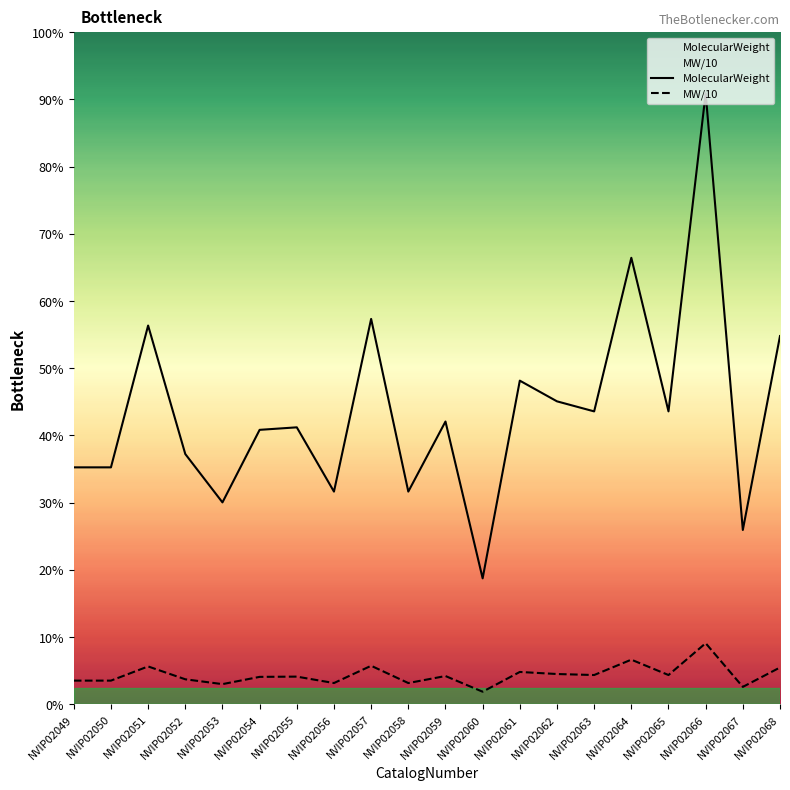

Which has a higher value, NVIP02051 or NVIP02063?

NVIP02051